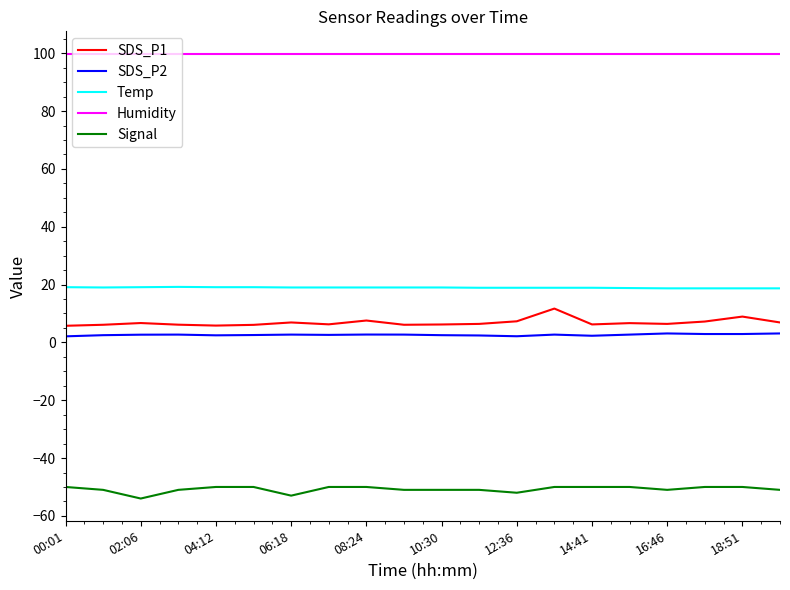

Rank the series by their maximum value, from lowest to highest.

Signal, SDS_P2, SDS_P1, Temp, Humidity